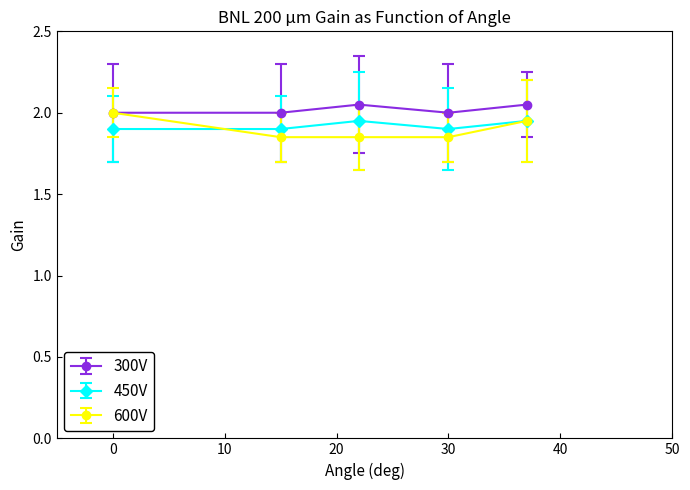

Which series has the widest spread of values?

600V